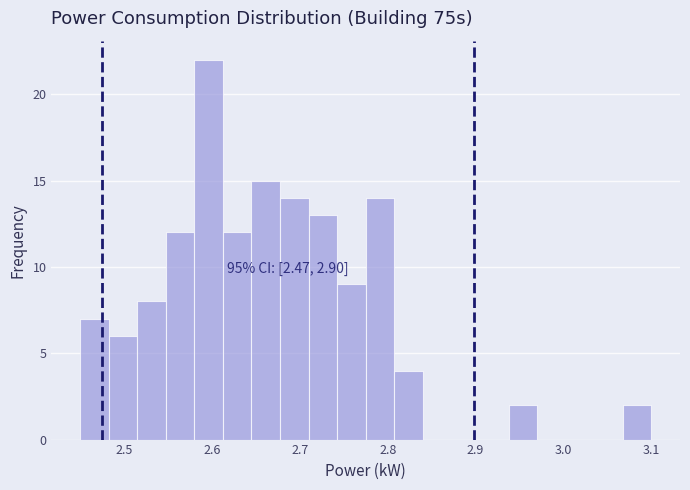

Around what value on the x-axis is the tallest bar? Give the approximate position of its centre, as read against the axis.

2.60